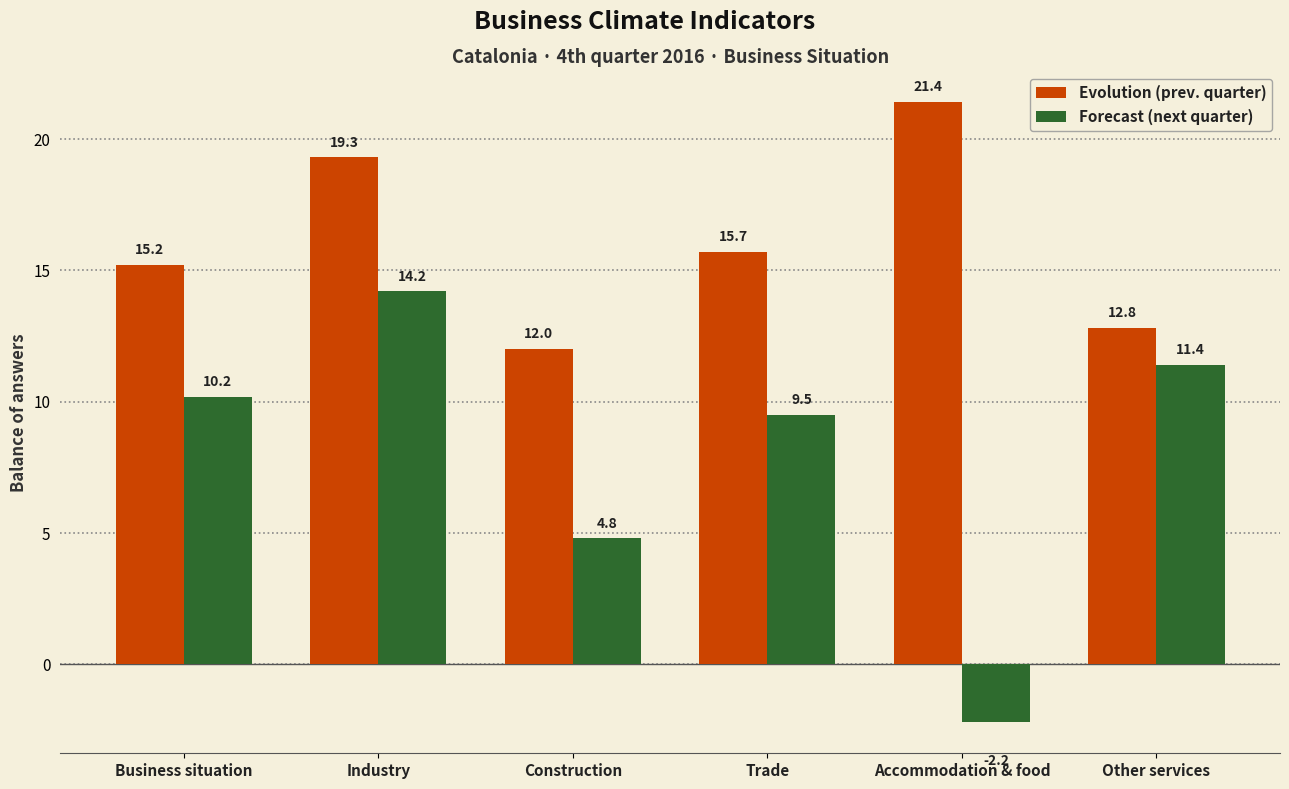

How many data points in Forecast (next quarter) are above 10?

3